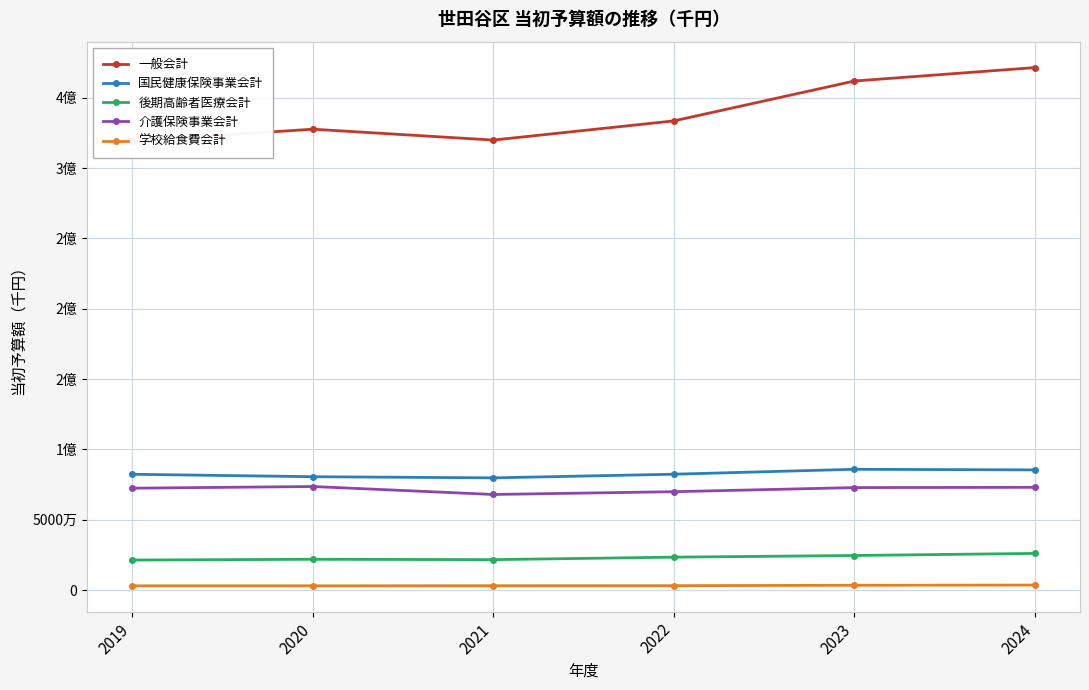

What is the sum of all 一般会計 values?

2034203815